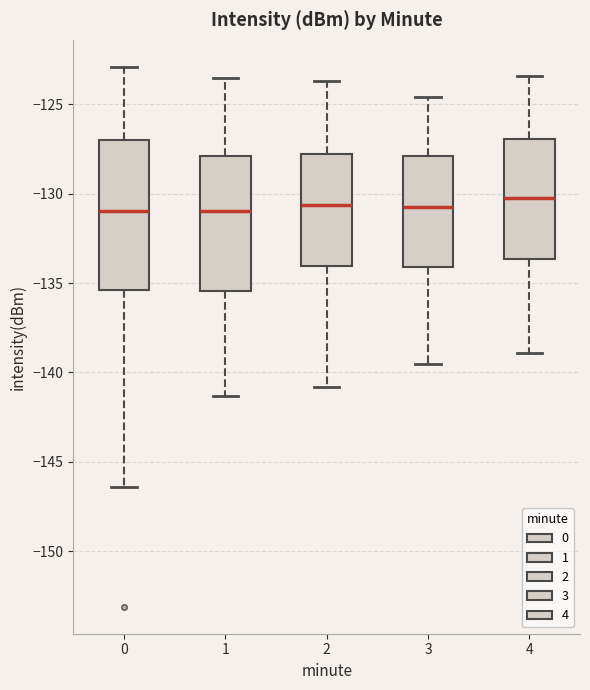

Reading left to right, read every box against the y-axis: the position of its median line, the range the box covers, and the ends of its whiskers. The values are not printed on the chart, so give them approximately, as read against the axis.

0: median -131.0, box -135.5 to -127.0, whiskers -146.5 to -123.0
1: median -131.0, box -135.5 to -128.0, whiskers -141.5 to -123.5
2: median -130.5, box -134.0 to -127.5, whiskers -141.0 to -123.5
3: median -130.5, box -134.0 to -128.0, whiskers -139.5 to -124.5
4: median -130.0, box -133.5 to -127.0, whiskers -139.0 to -123.5